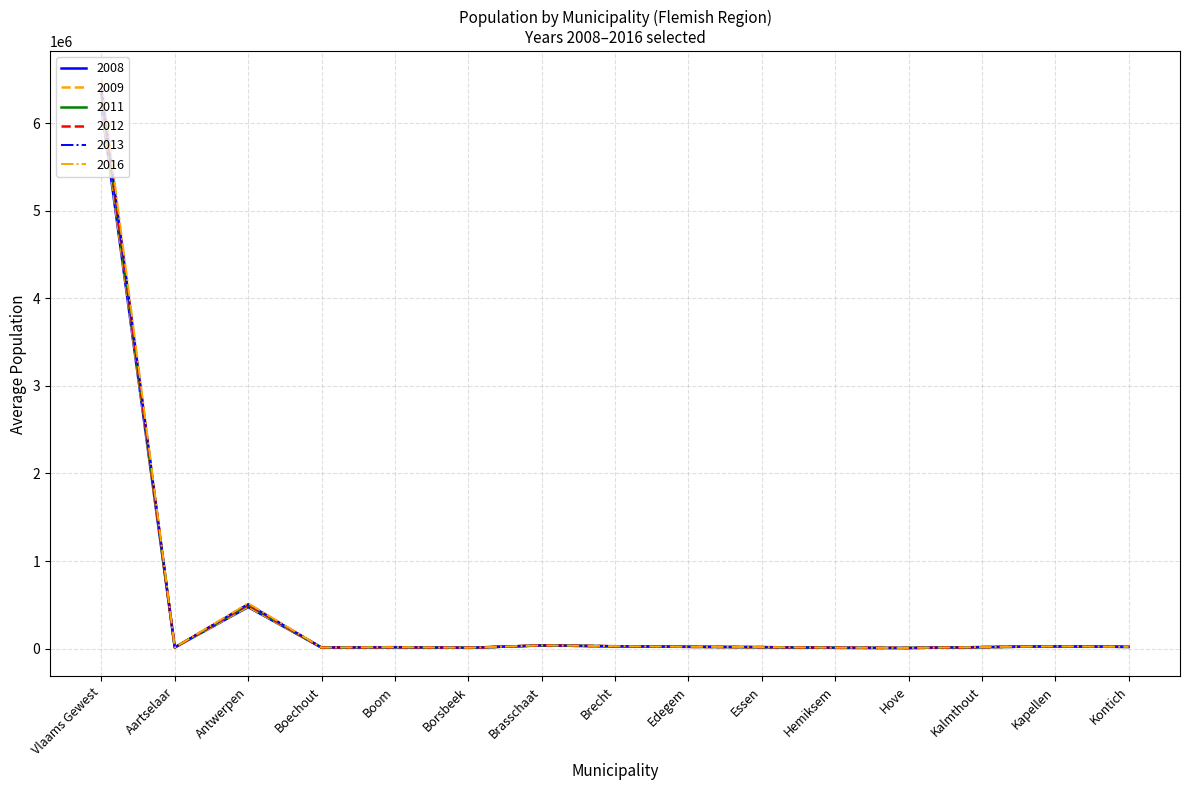

Is it true that 2011 equals 20661.5 at Kontich?

True